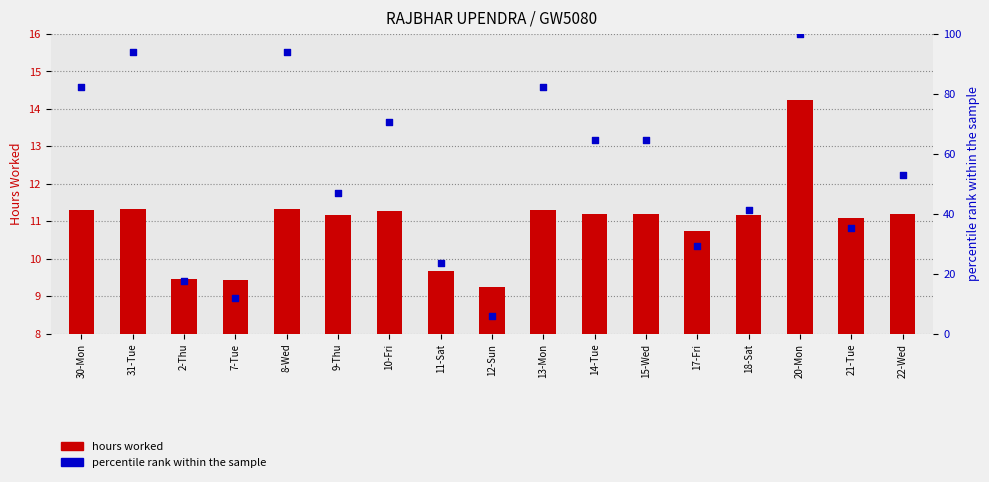

Which series reaches the maximum Y coordinate?

percentile rank within the sample